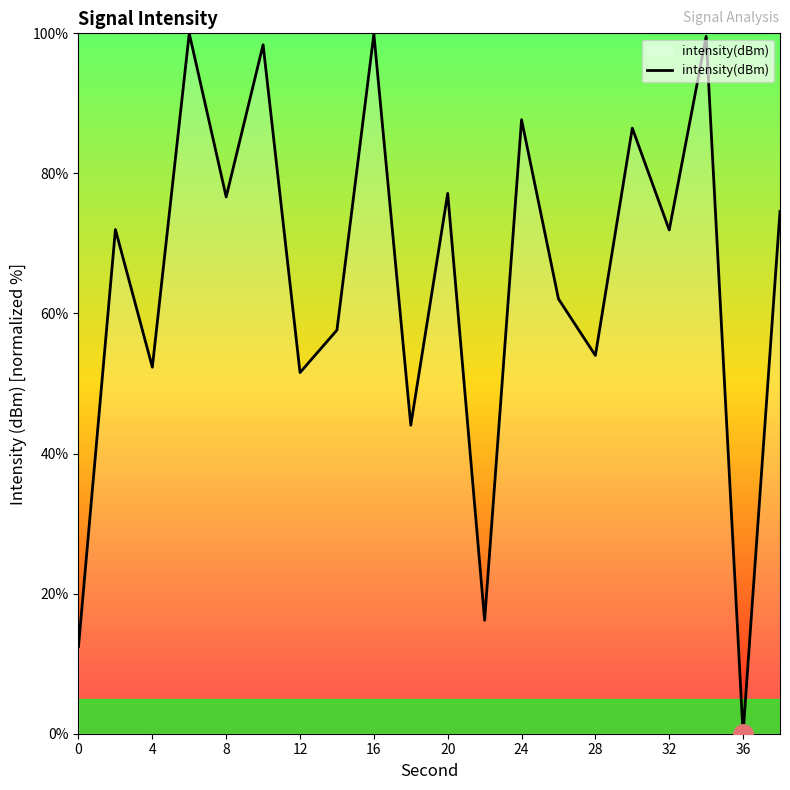

What is the maximum value shown in the chart?

100.0